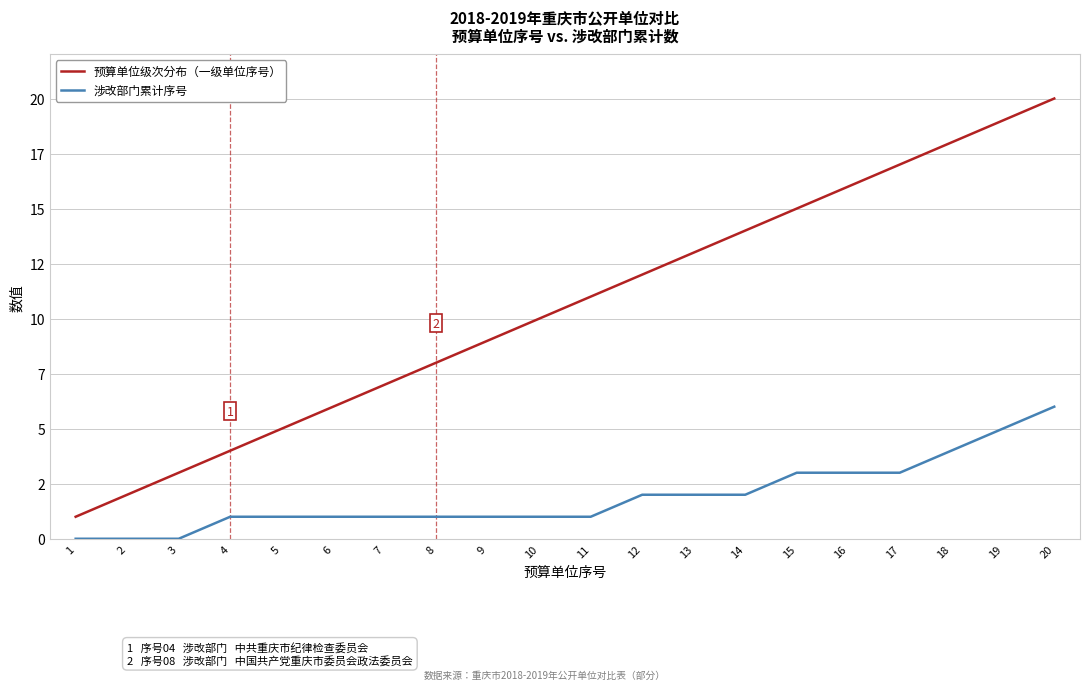

What are all the series names shown in the legend?

预算单位级次分布（一级单位序号）, 涉改部门累计序号